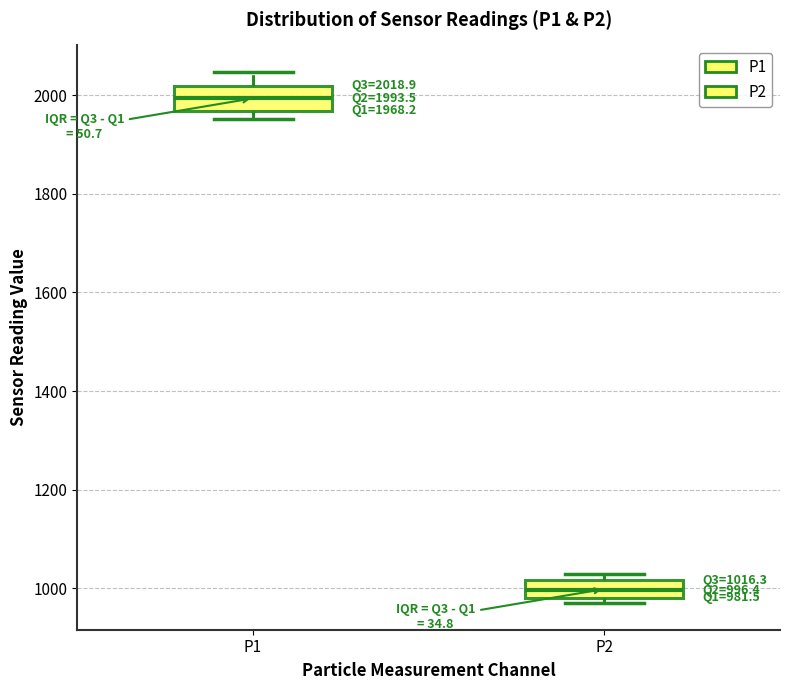

Which box's median line is the lowest?

P2